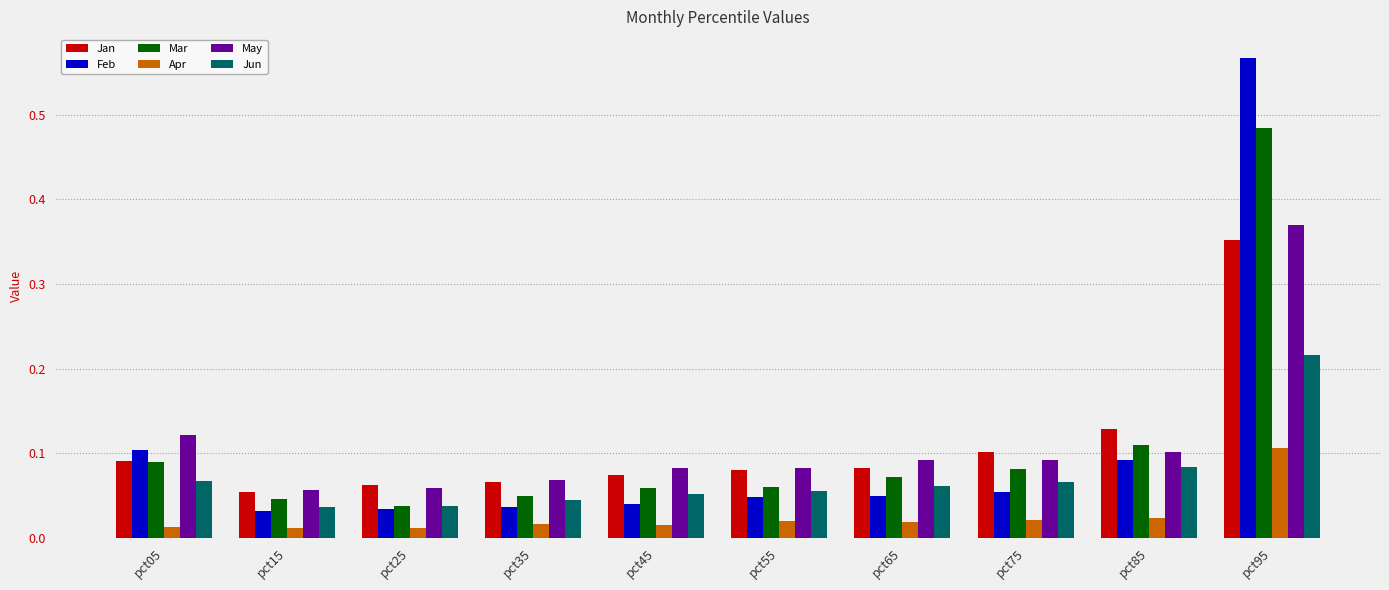

Which series has the largest range (max minus min)?

Feb